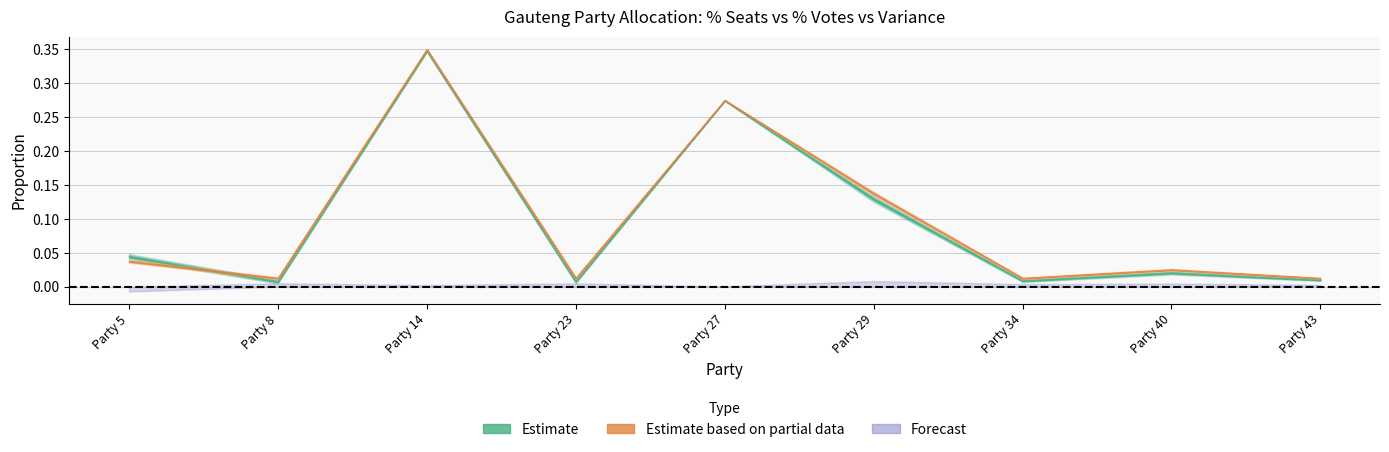

List the labels in order of Valid Votes value, smallest first.

Party 8, Party 23, Party 34, Party 43, Party 40, Party 5, Party 29, Party 27, Party 14